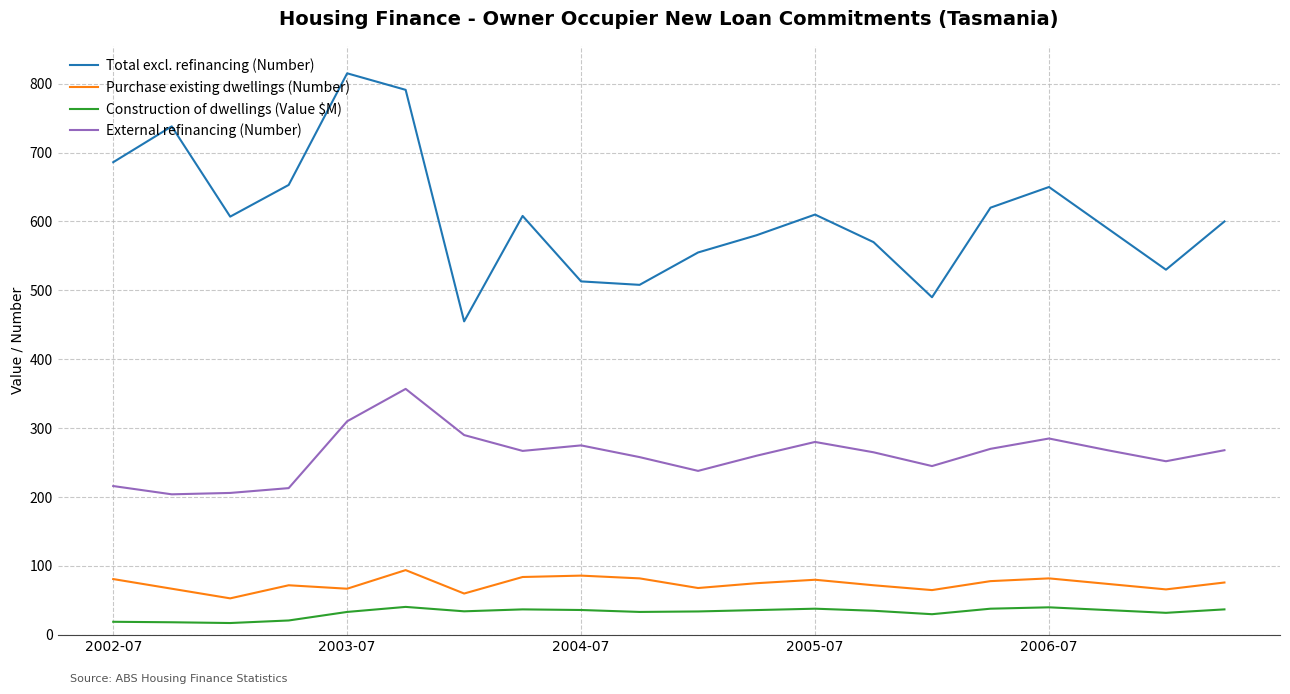

What is the difference between the maximum and minimum values in the External refinancing (Number) series?

153.0